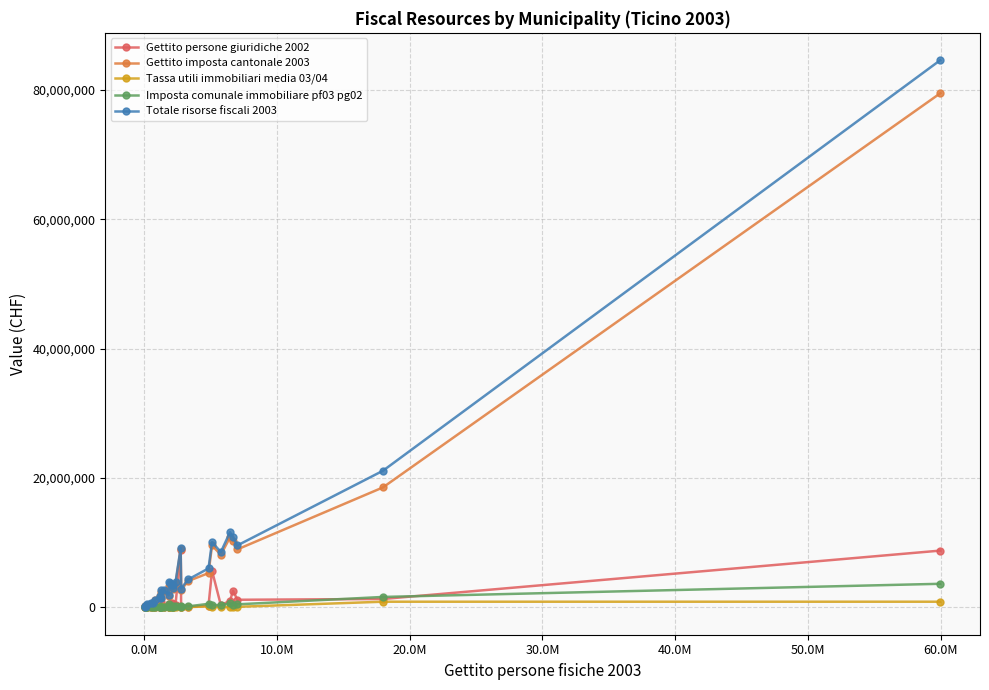

Which series has the largest range (max minus min)?

Totale risorse fiscali 2003